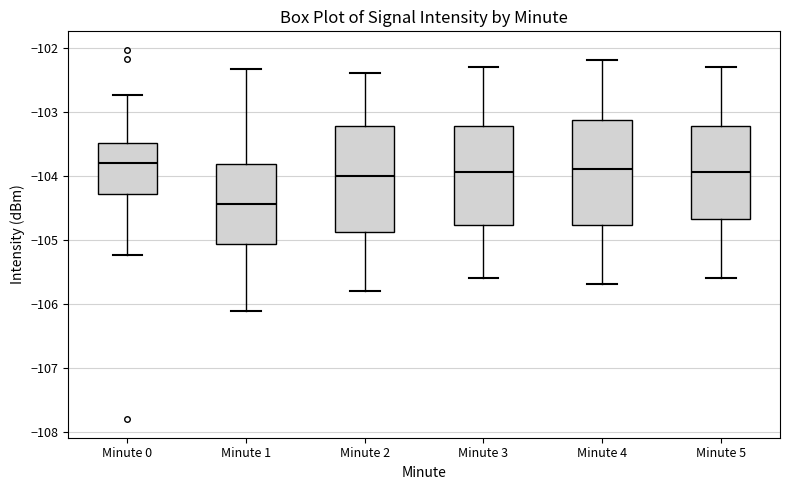

Where is the lower edge of the box for Minute 5 on the y-axis? The values are not printed on the chart, so give them approximately, as read against the axis.

-104.7